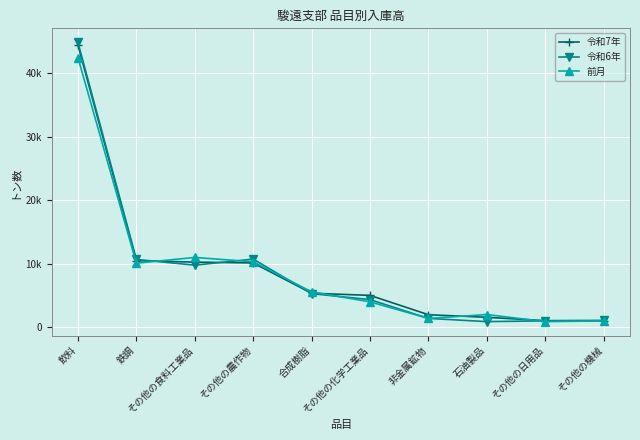

Is the value of 令和6年 at 石油製品 greater than the value of 前月 at 非金属鉱物?

No